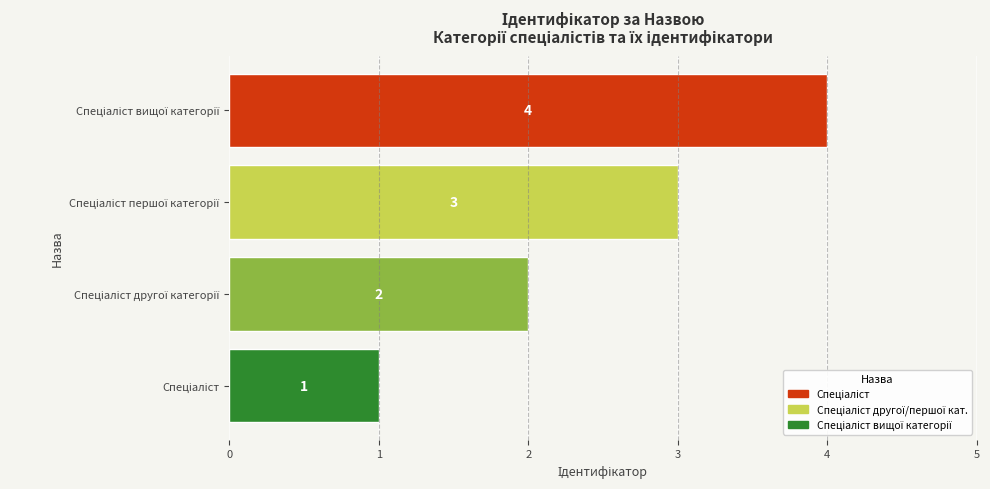

What is the minimum value shown in the chart?

1